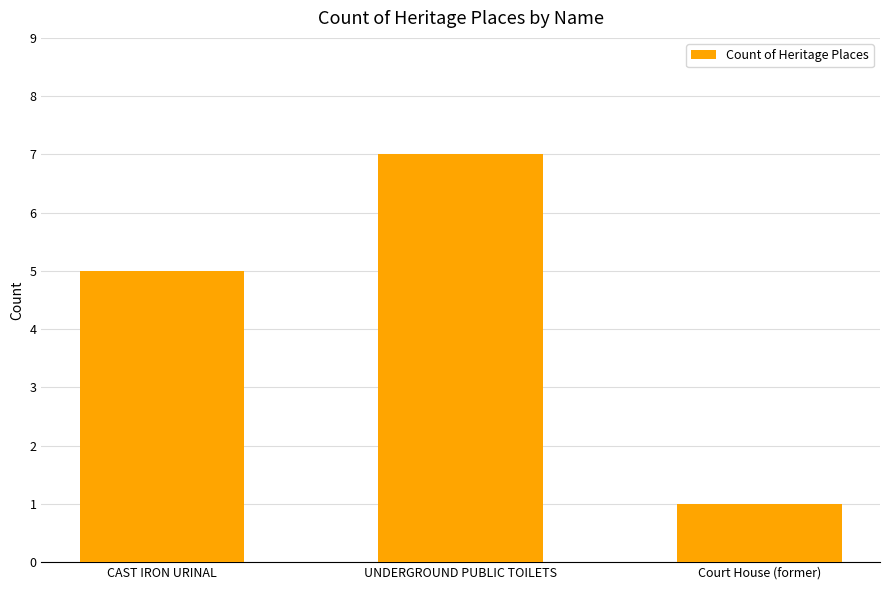

What is the value of the 3rd bar from the left?

1